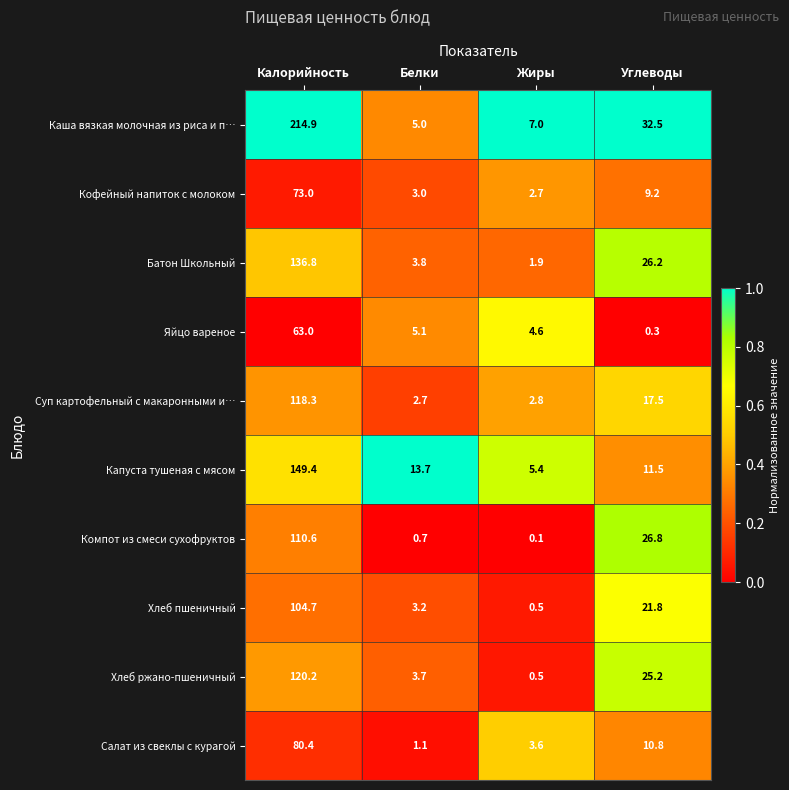

What is the total value across all series at Белки?

42.0